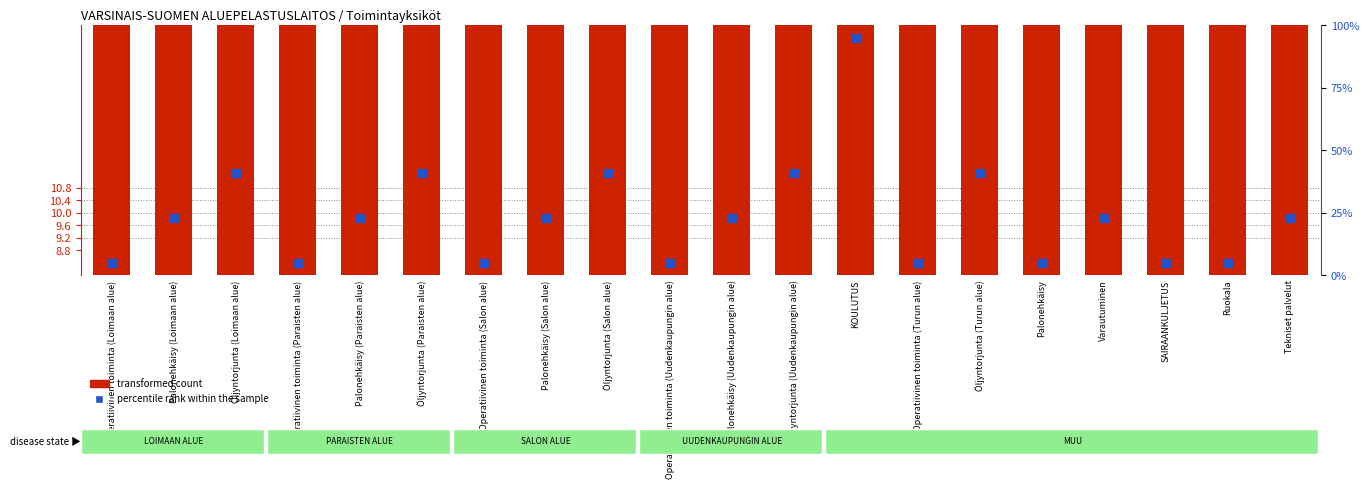

At which category is the sum across all series the highest?

KOULUTUS